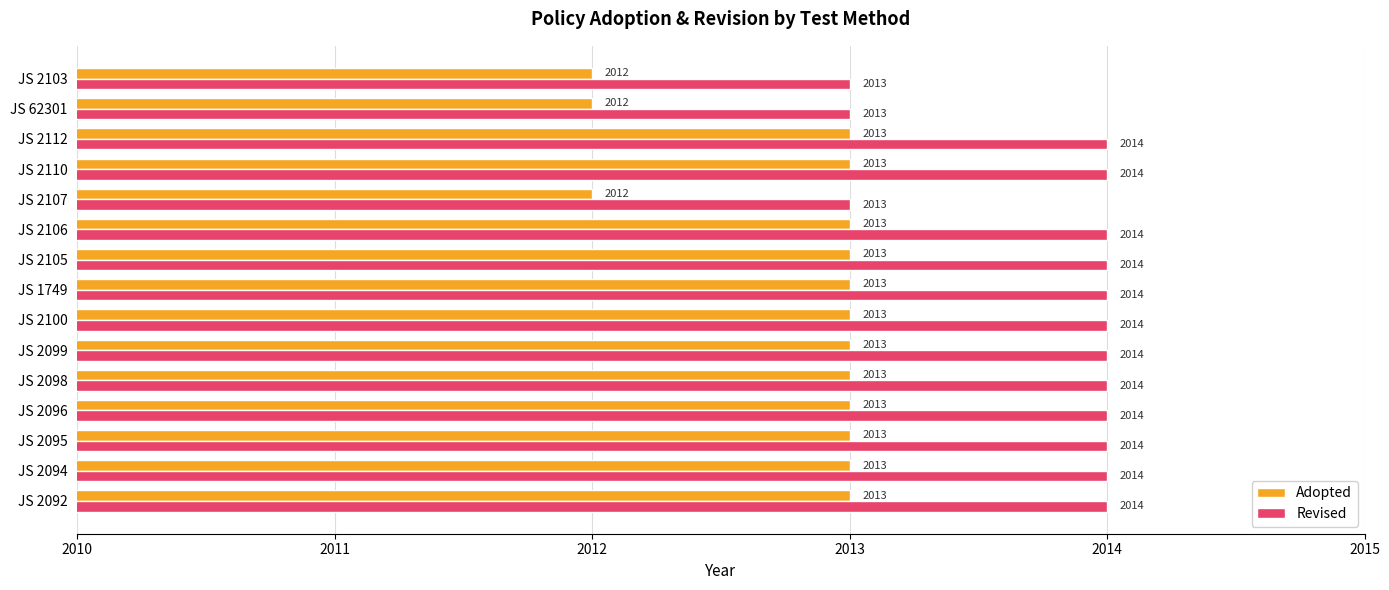

The Revised series shows 1234 at JS 2099. True or false?

False